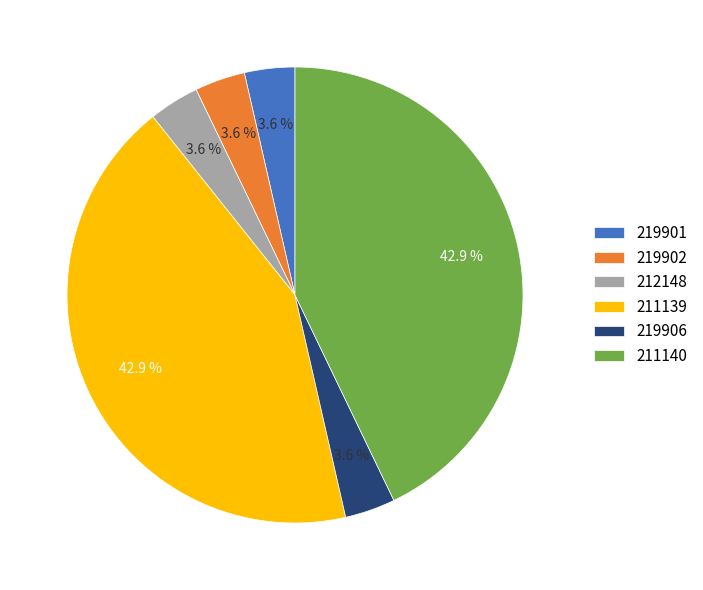

To the nearest percent, what is the combined percentage of 219902 and 219906?

7%